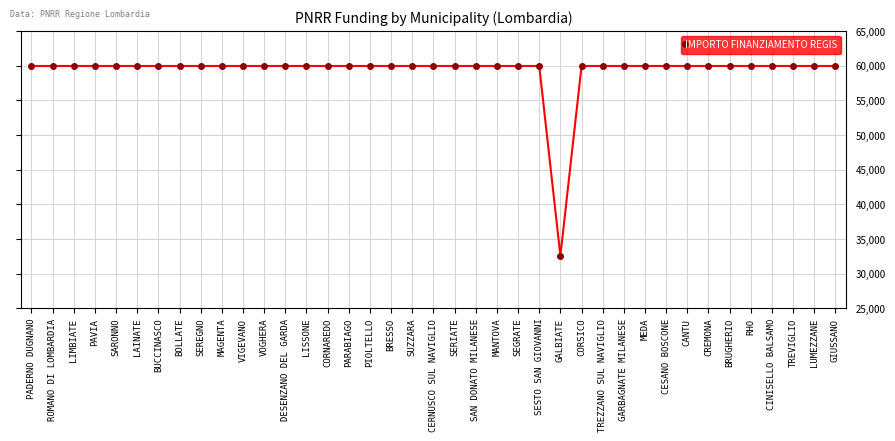

What is the sum of all values?

2311297